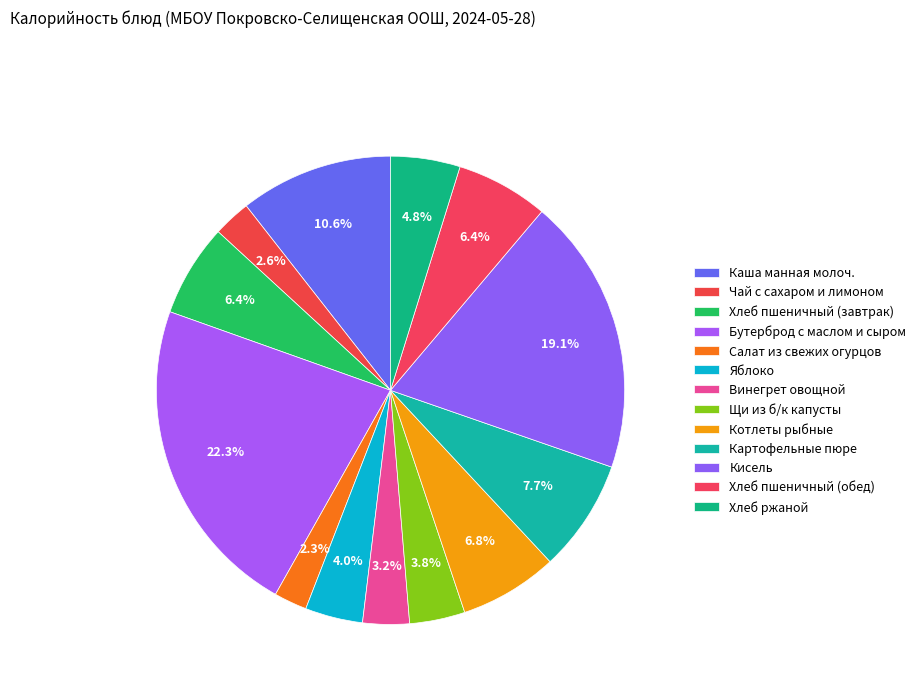

True or false: Винегрет овощной accounts for 1% of the total.

False